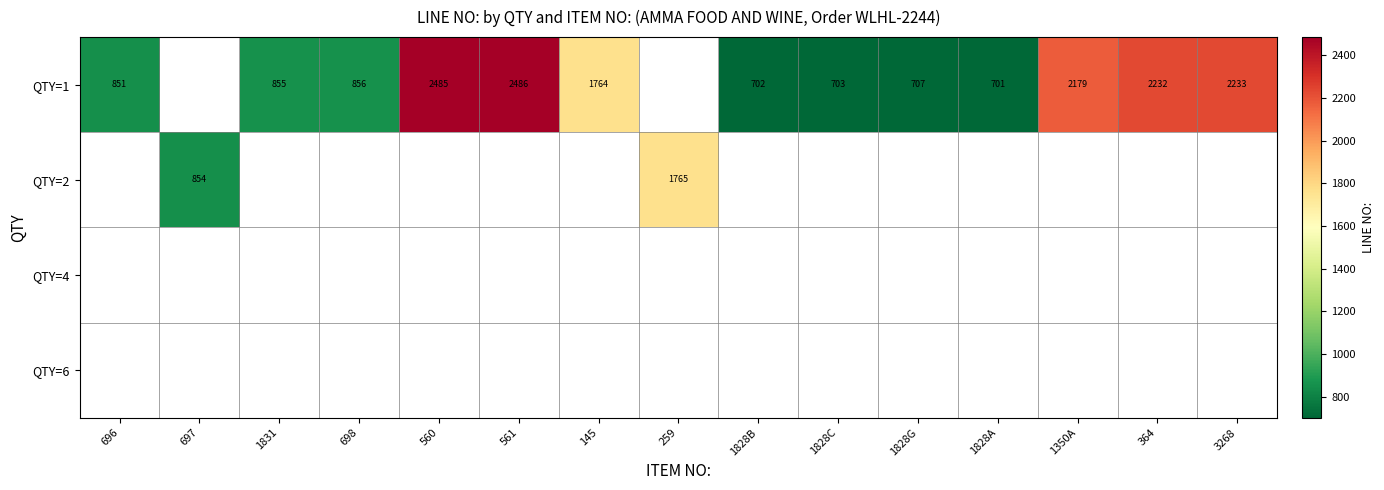

Is it true that QTY=1 equals 472 at 1828C?

False